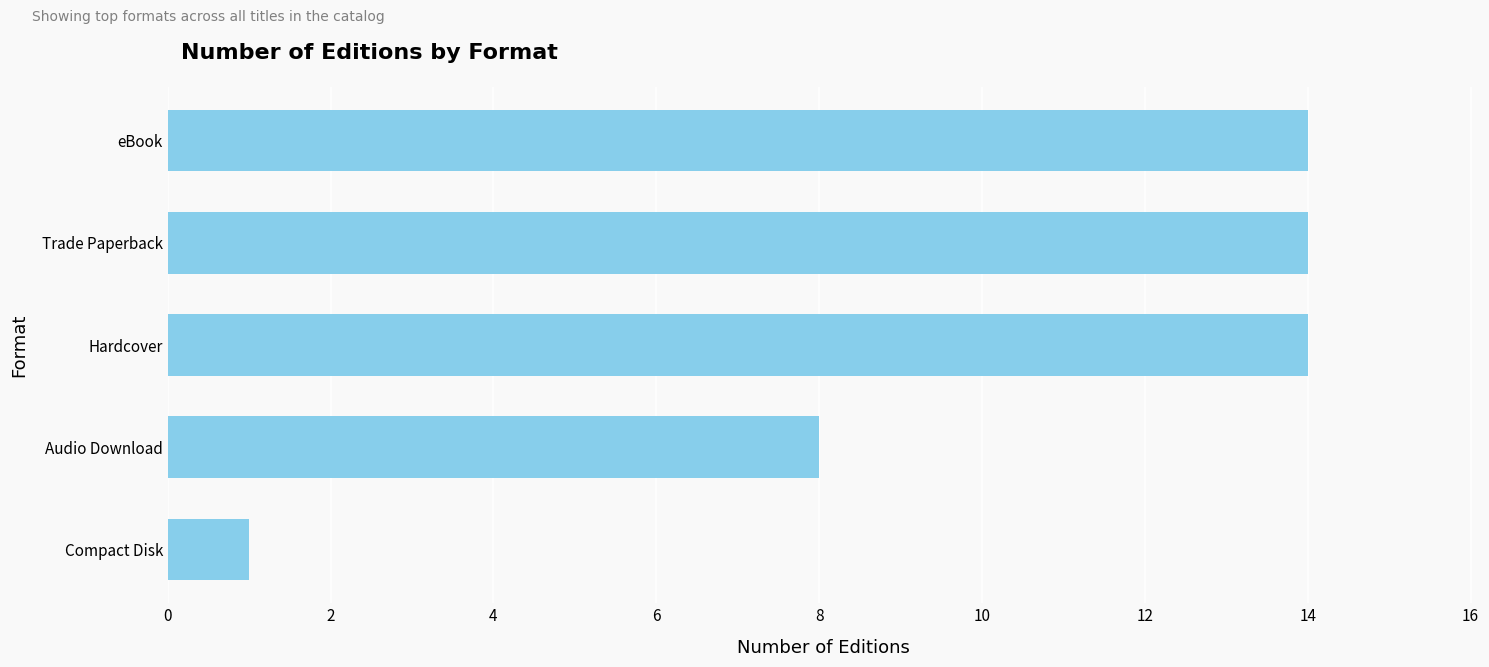

True or false: the data shows 19 at Hardcover.

False